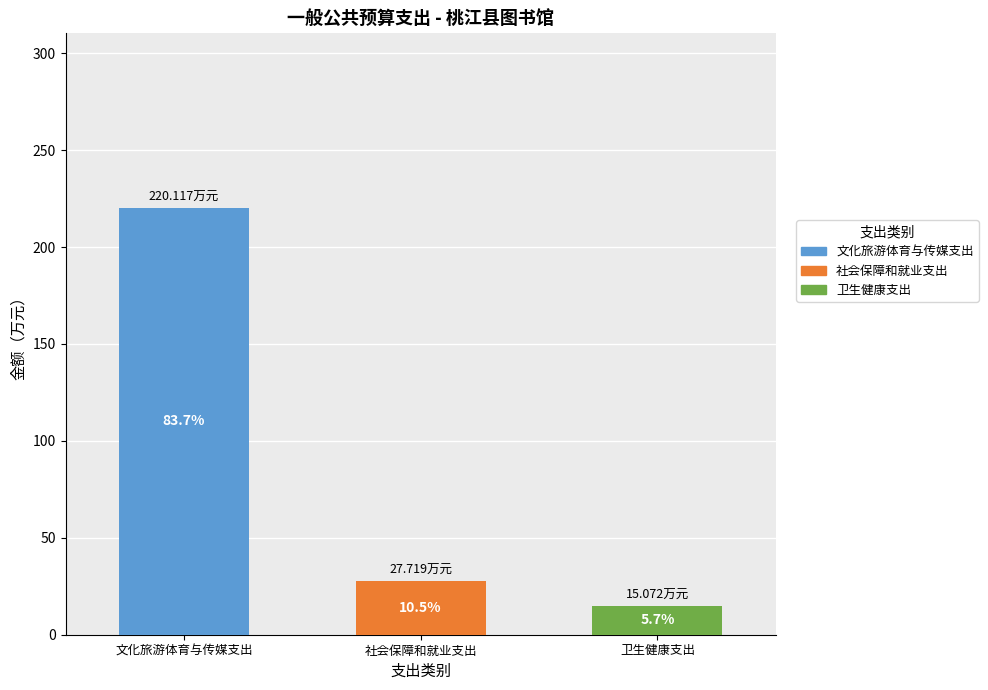

How many values in 文化旅游体育与传媒支出 are above zero?

1